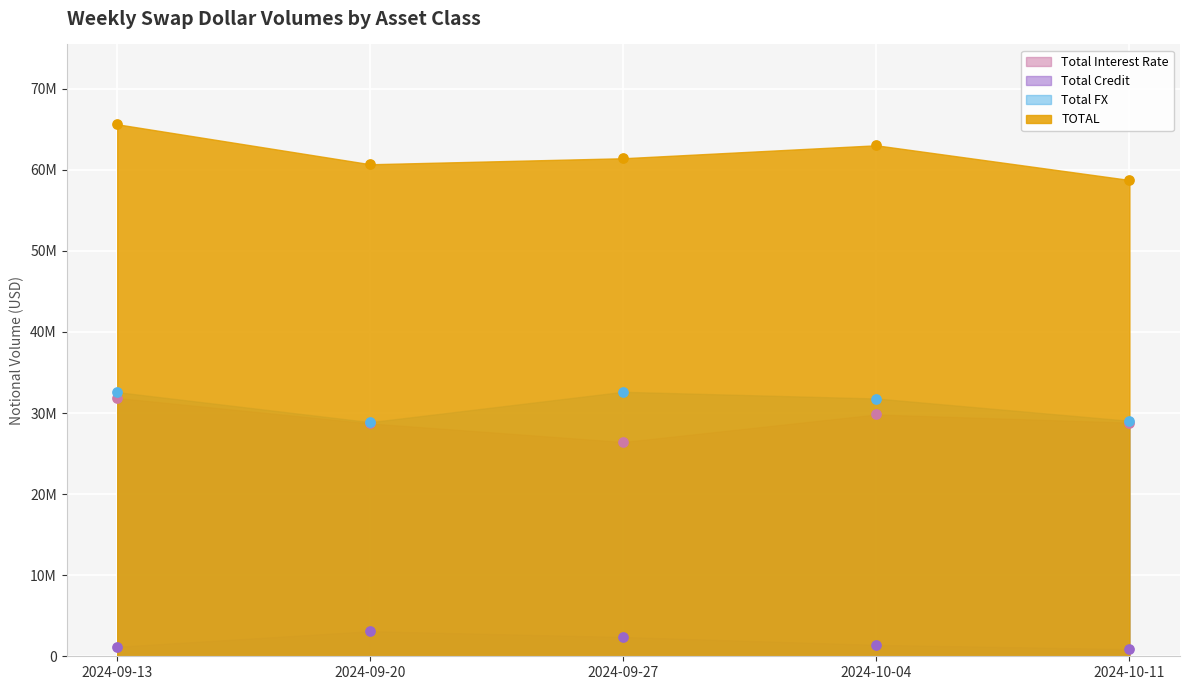

At how many categories does at least one series exceed 51223300?

5